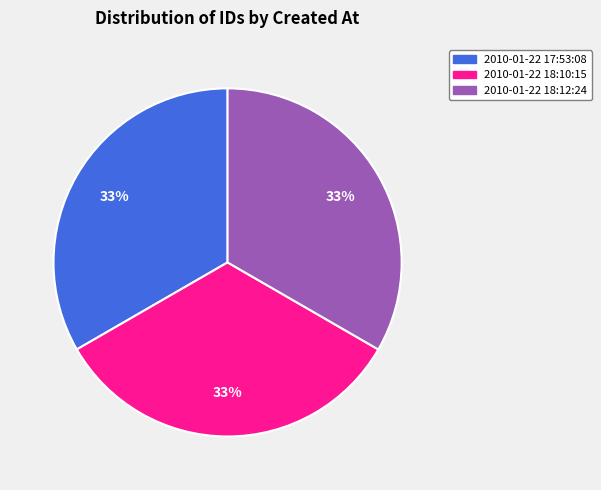

Approximately how many times larger is the value at 2010-01-22 18:12:24 compared to 2010-01-22 18:10:15?

1.0